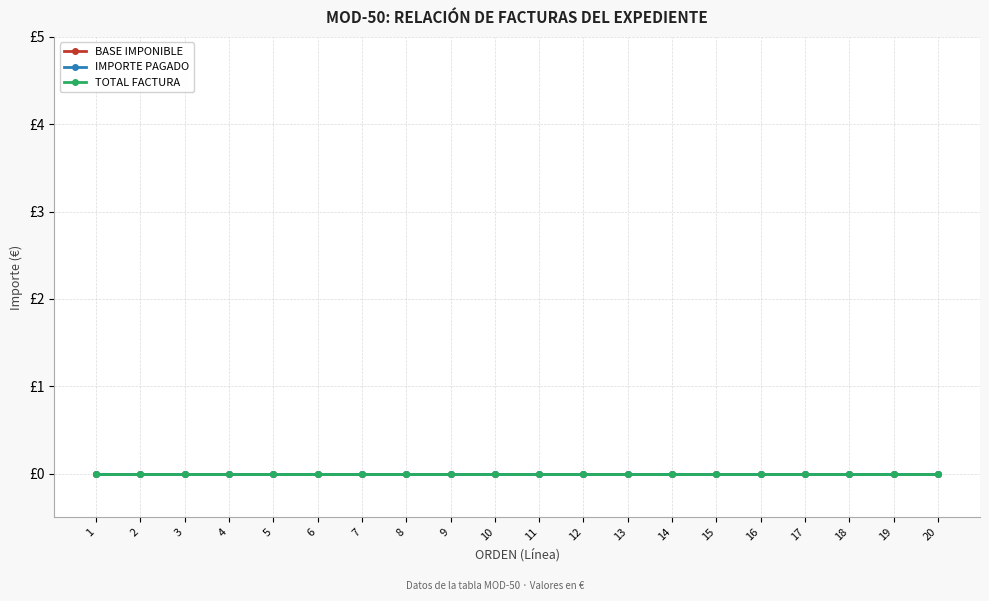

True or false: IMPORTE PAGADO has a value of 0 at 3.

True